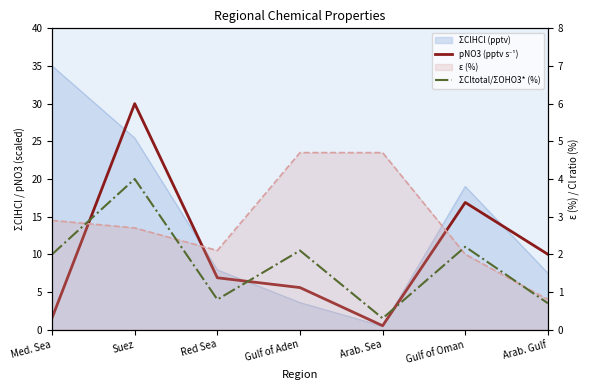

What is the label of the 5th point from the left?

Arab. Sea